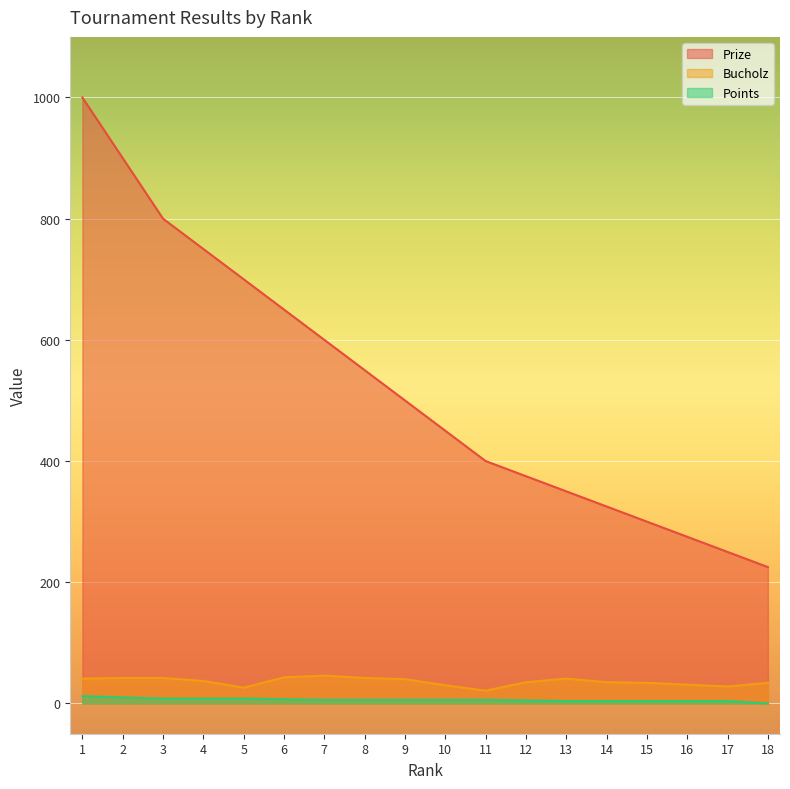

True or false: Points and Bucholz intersect in this chart.

False